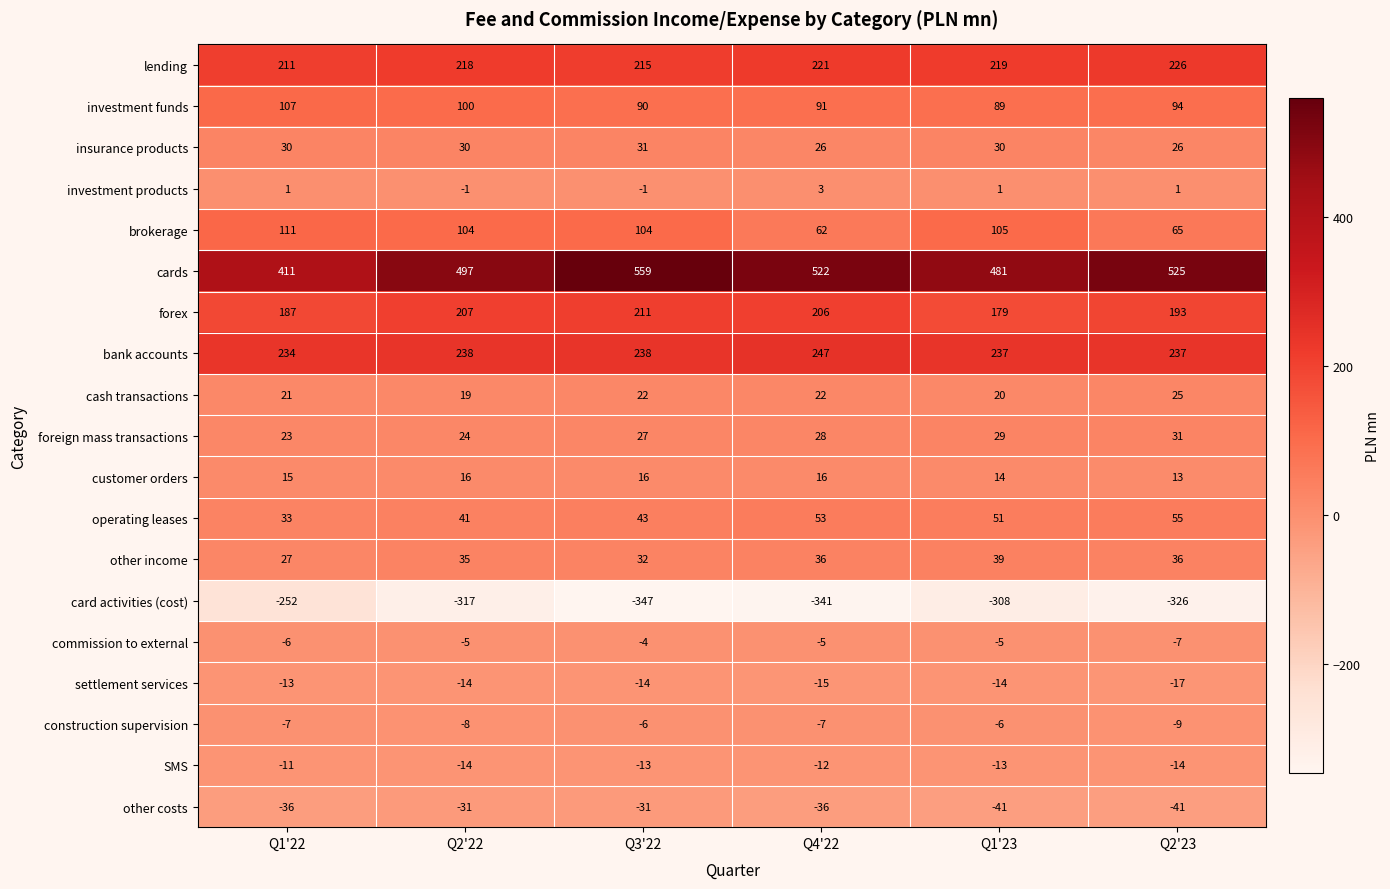

What is the difference between the cash transactions values at Q2'23 and Q3'22?

3